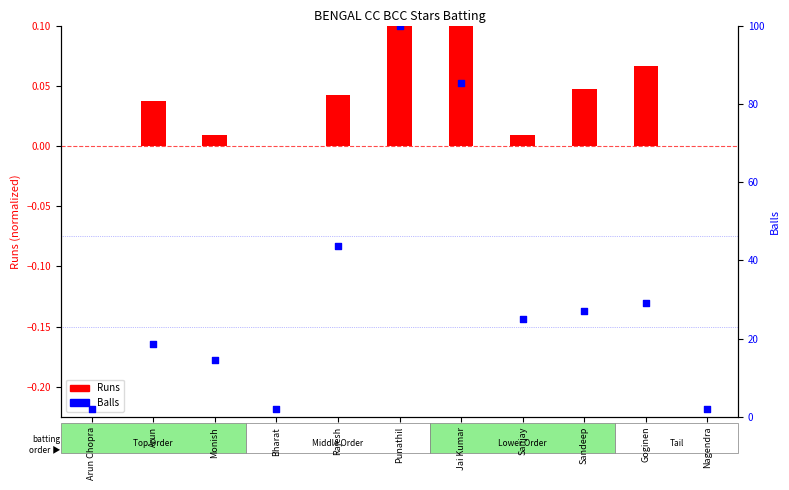

Between Bharat and Jai Kumar, which is larger?

Jai Kumar